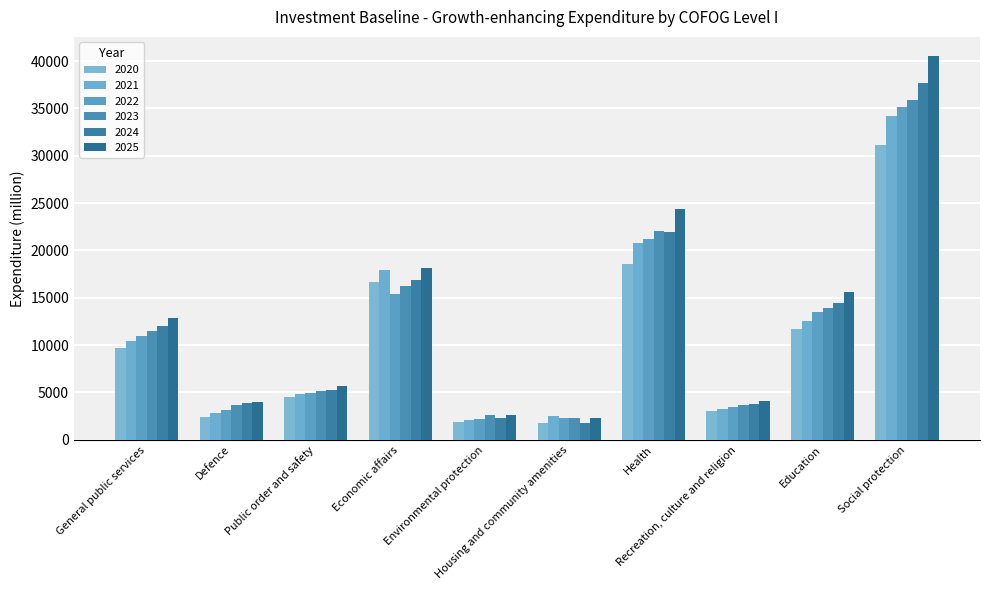

What is the lowest value of the 2025 series?

2295.4